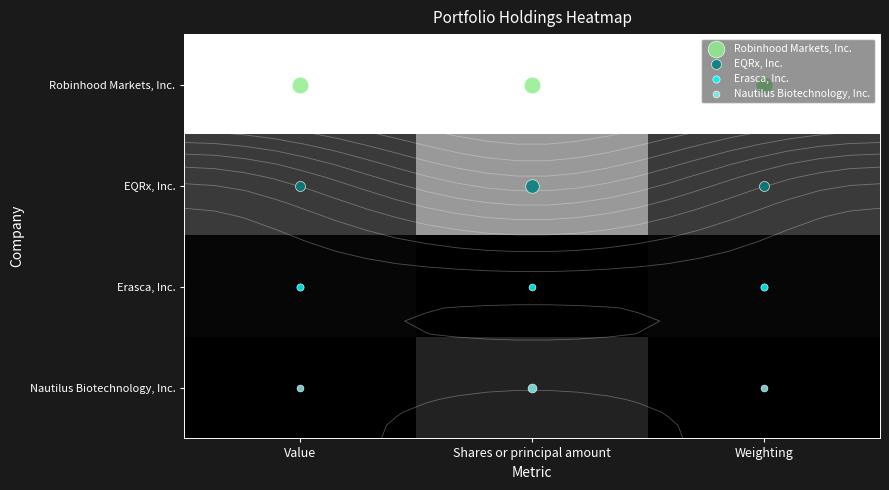

Which category has the highest value in the Nautilus Biotechnology, Inc. series?

Shares or principal amount